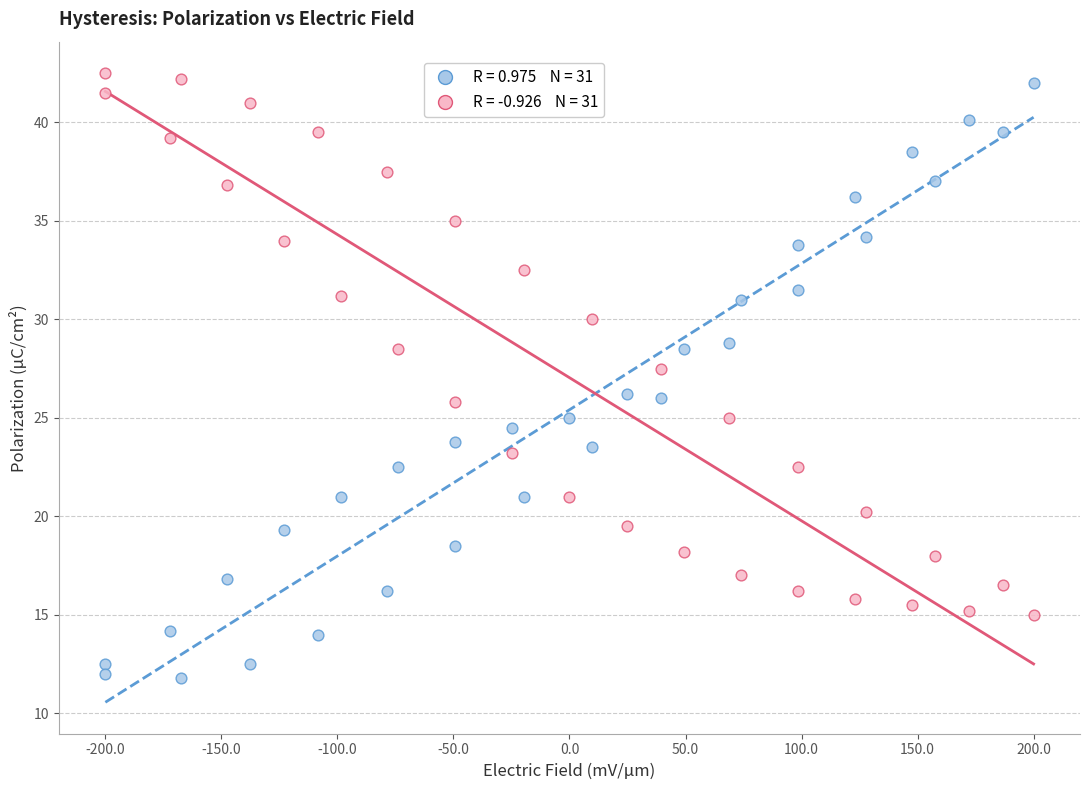

Across all data points, what is the range of X values (max minus min)?

0.4